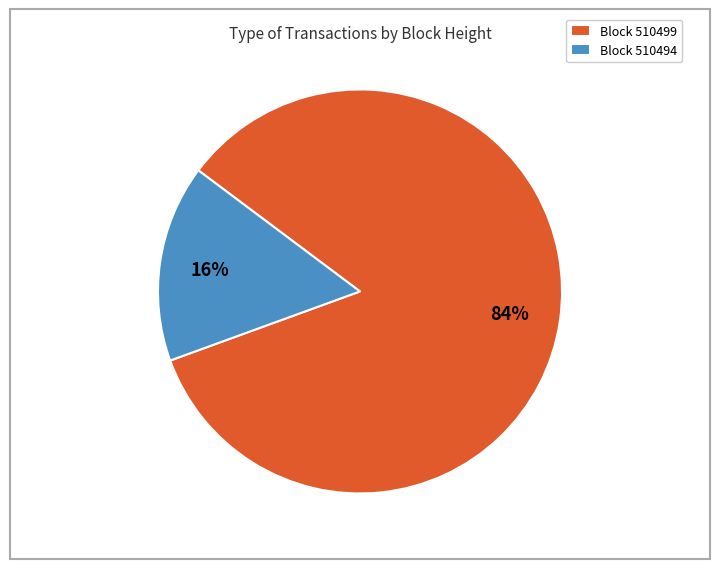

What percentage is the Block 510494 slice, to the nearest percent?

16%